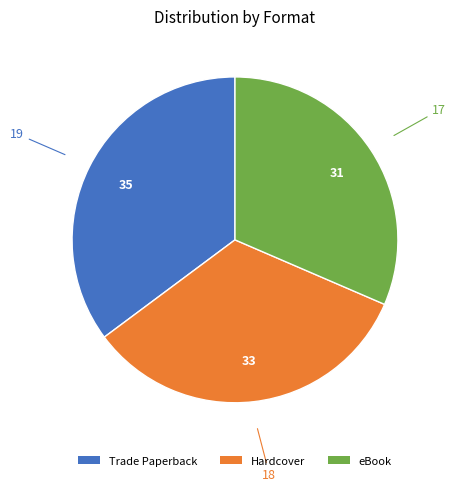

Do Hardcover and Trade Paperback together represent more than half of the pie?

Yes